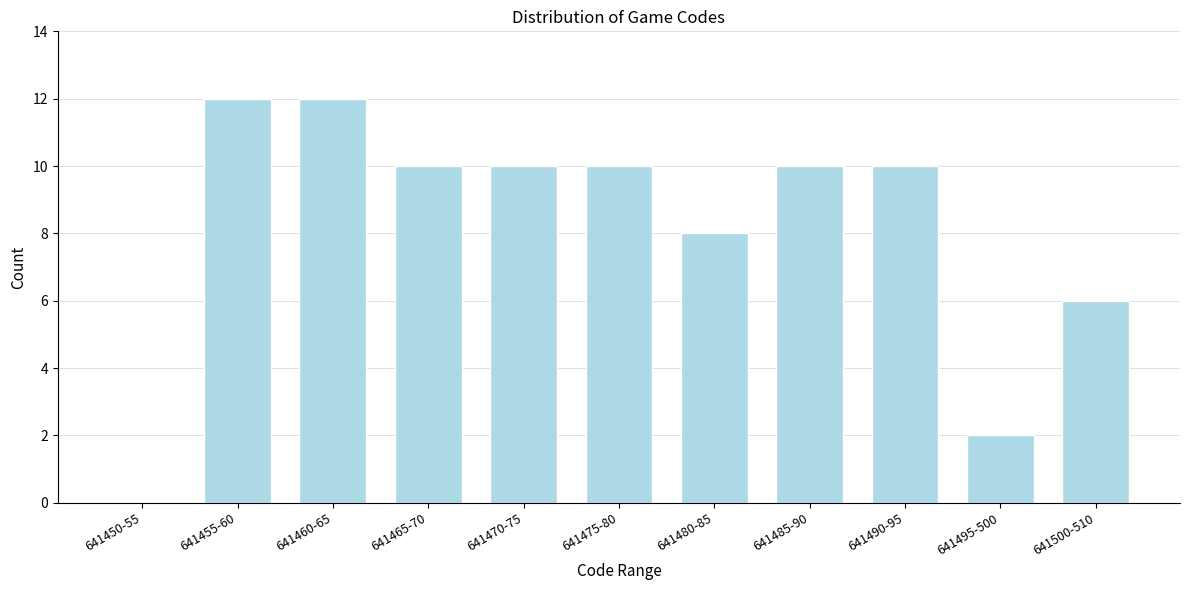

Reading right to left, what are all the values shown in this chart?

641500-510=6	641495-500=2	641490-95=10	641485-90=10	641480-85=8	641475-80=10	641470-75=10	641465-70=10	641460-65=12	641455-60=12	641450-55=0